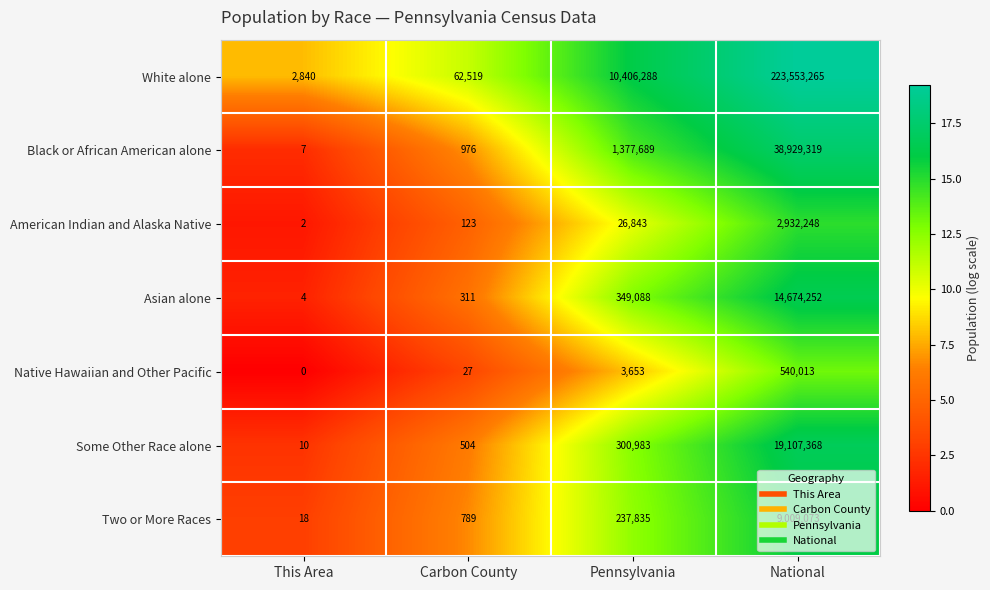

At Pennsylvania, list the series in order from largest to smallest.

White alone, Black or African American alone, Asian alone, Some Other Race alone, Two or More Races, American Indian and Alaska Native, Native Hawaiian and Other Pacific